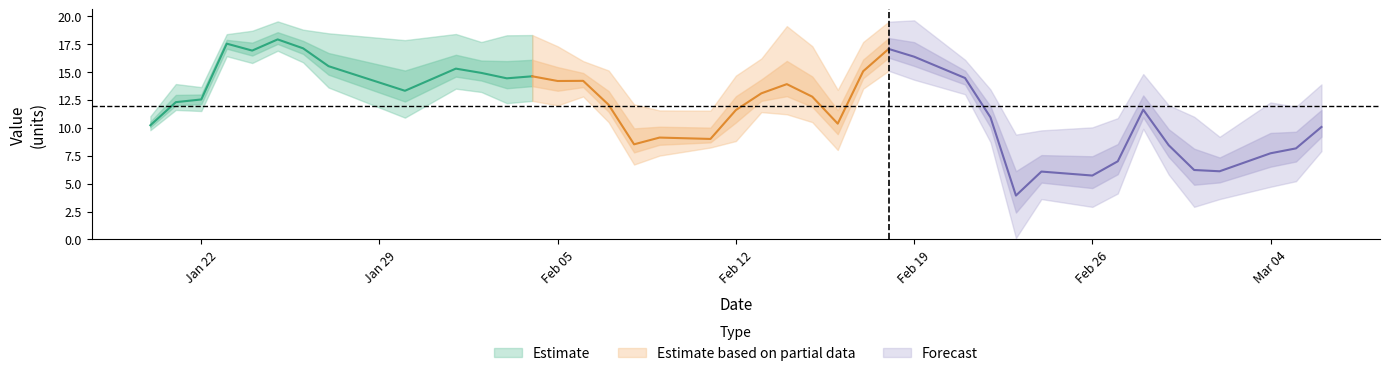

True or false: minimum and maximum intersect in this chart.

False